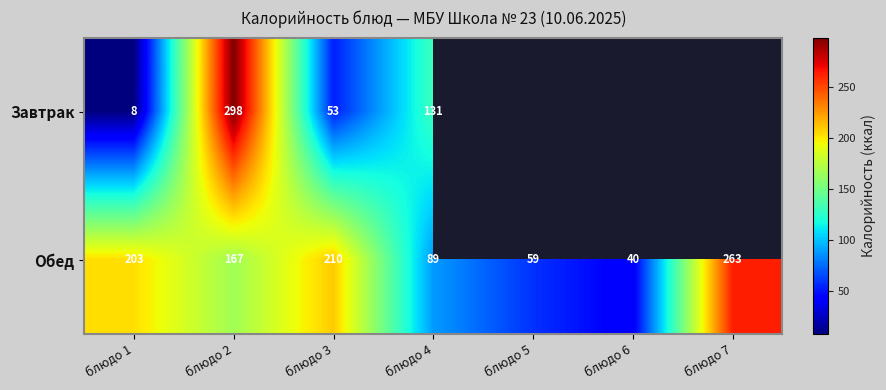

What is the highest value of the Обед series?

263